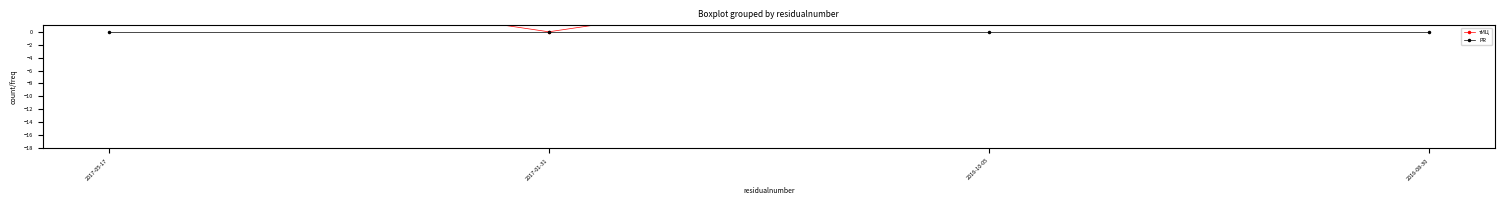

Where is тИЦ nearest to the value 5?

2017-05-17